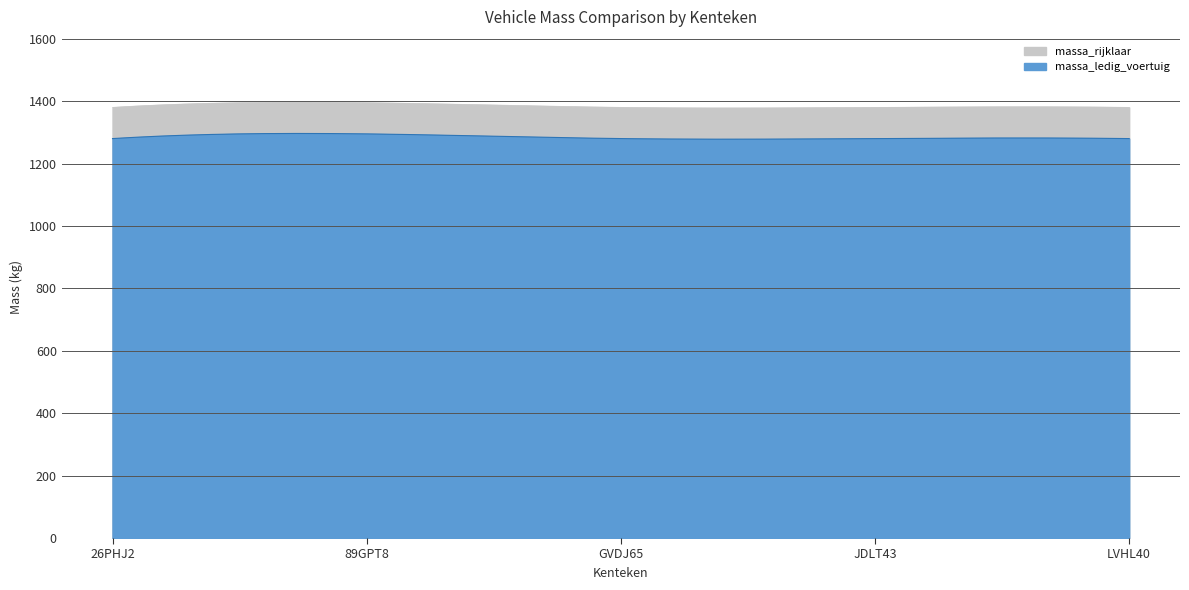

What is the total value across all series at 26PHJ2?

2660